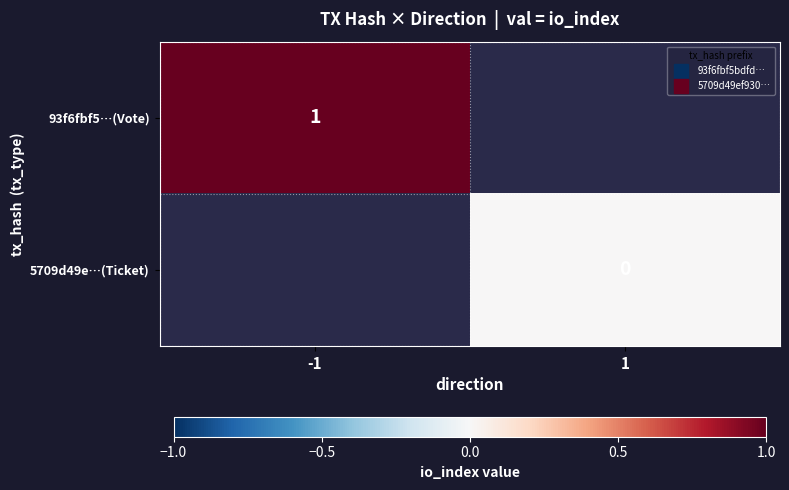

Which label corresponds to the smallest value in the chart?

1